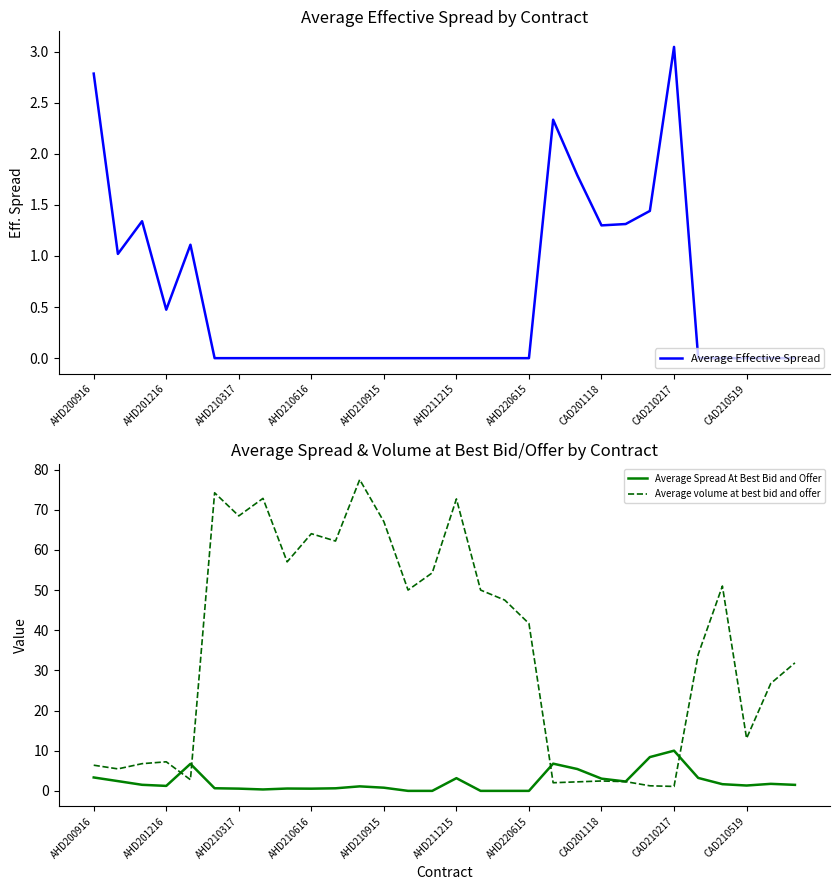

What is the spread (max minus min) of values at 16?

50.0